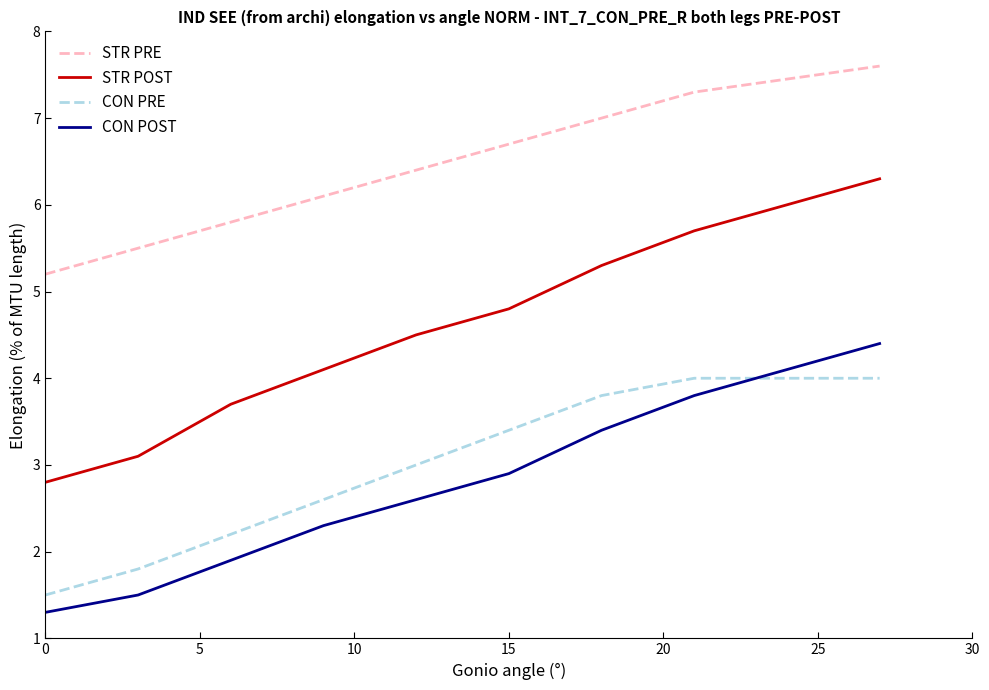

What is the difference between the maximum and minimum values in the CON PRE series?

2.5